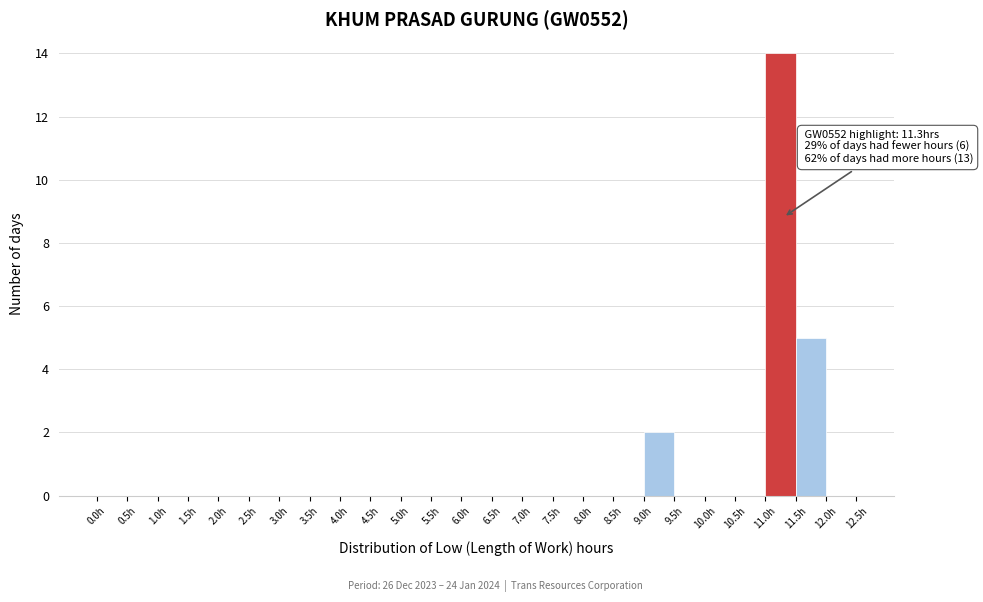

Over which range of the x-axis is the bar tallest?

11.0 to 11.5